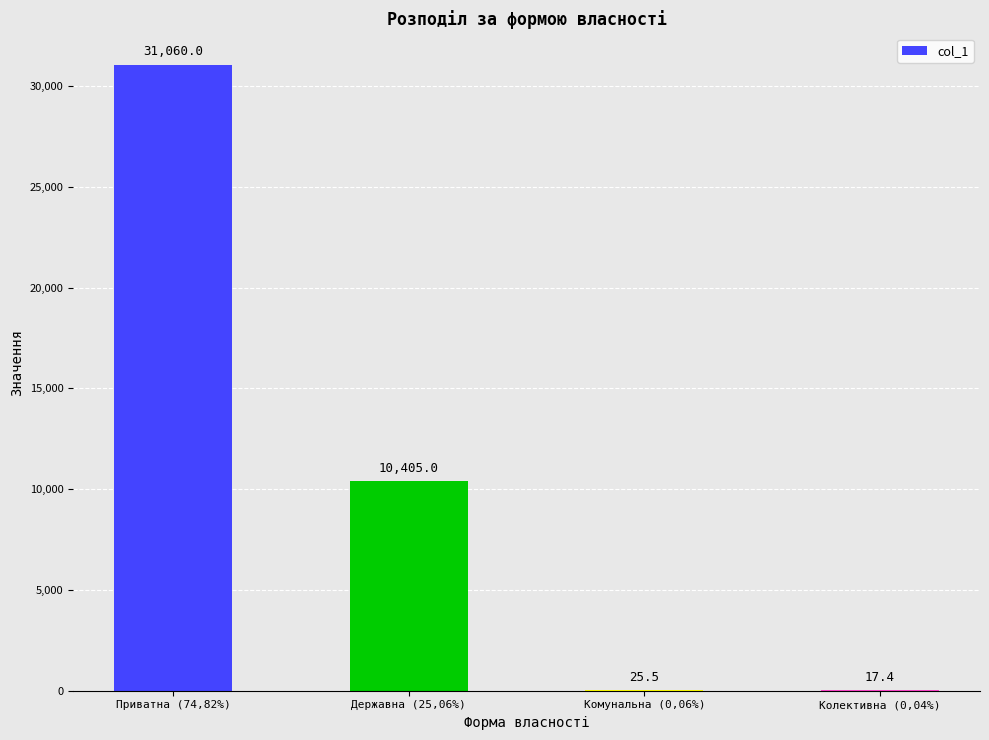

At which category does the chart reach its peak across all series?

Приватна (74,82%)